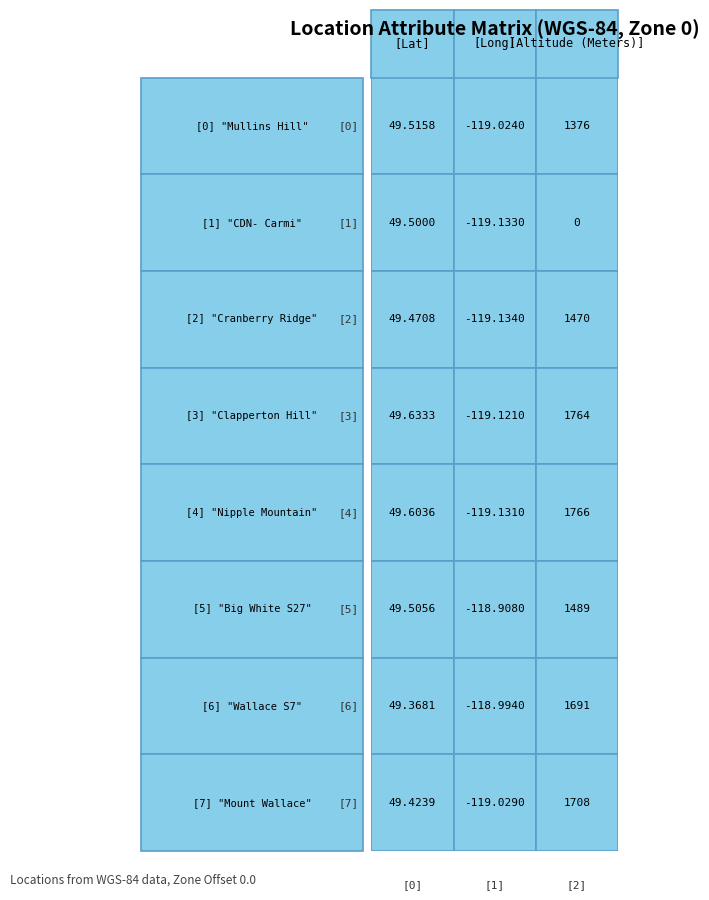

Reading left to right, extract all data points from this chart.

Mullins Hill: 0=49.5	1=-119.0	2=1376.0
CDN- Carmi: 0=49.5	1=-119.1	2=0.0
Cranberry Ridge: 0=49.5	1=-119.1	2=1470.0
Clapperton Hill: 0=49.6	1=-119.1	2=1764.0
Nipple Mountain: 0=49.6	1=-119.1	2=1766.0
Big White S27: 0=49.5	1=-118.9	2=1489.0
Wallace S7: 0=49.4	1=-119.0	2=1691.0
Mount Wallace: 0=49.4	1=-119.0	2=1708.0